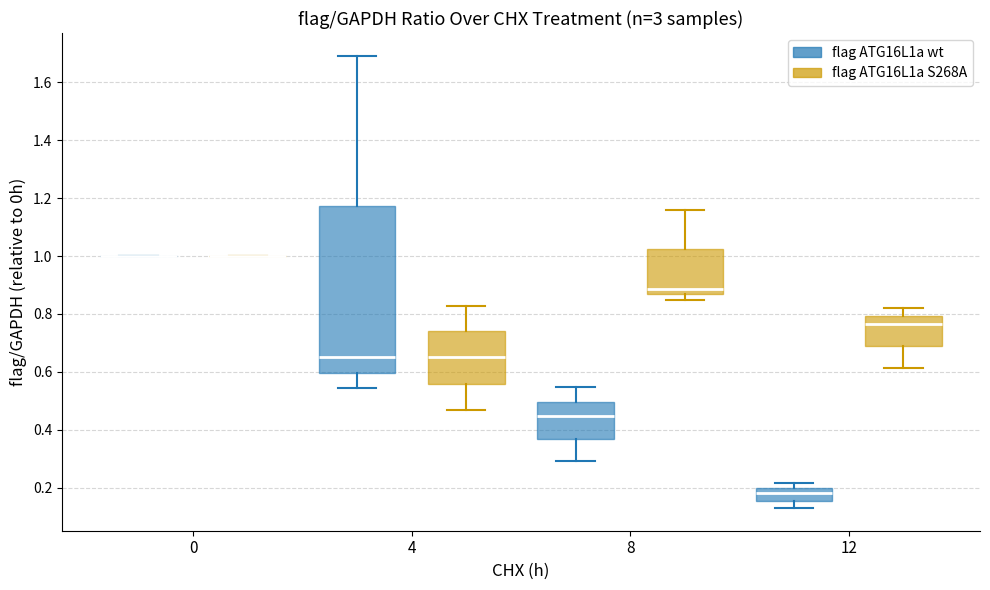

Where does the upper whisker of the box for 8 (flag ATG16L1a S268A) end on the y-axis? The values are not printed on the chart, so give them approximately, as read against the axis.

1.16